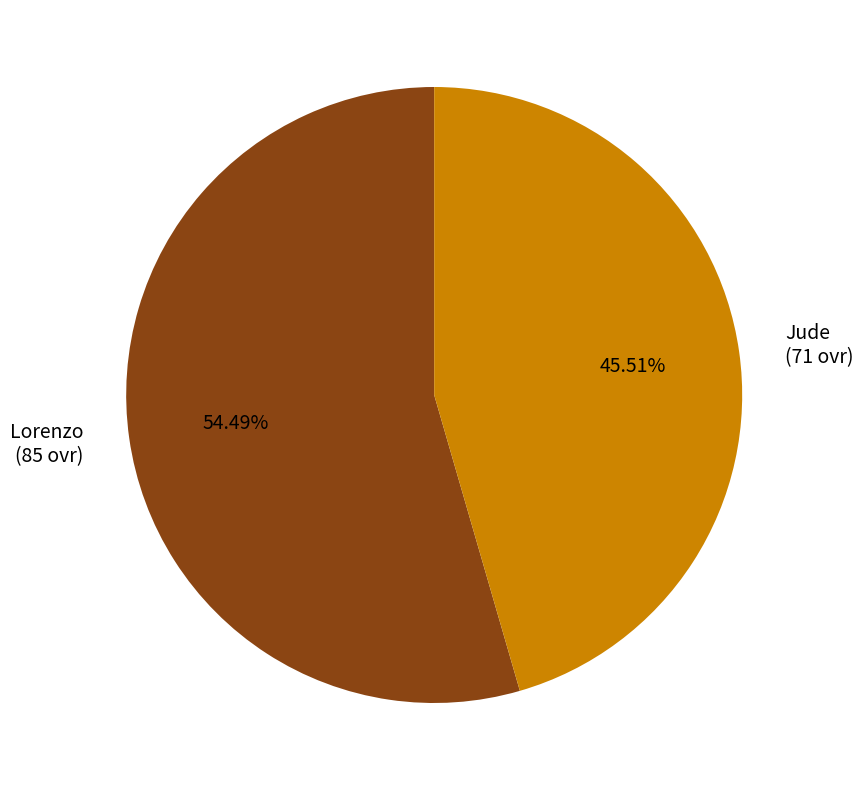

How much of the chart is everything except Lorenzo?

45.5%